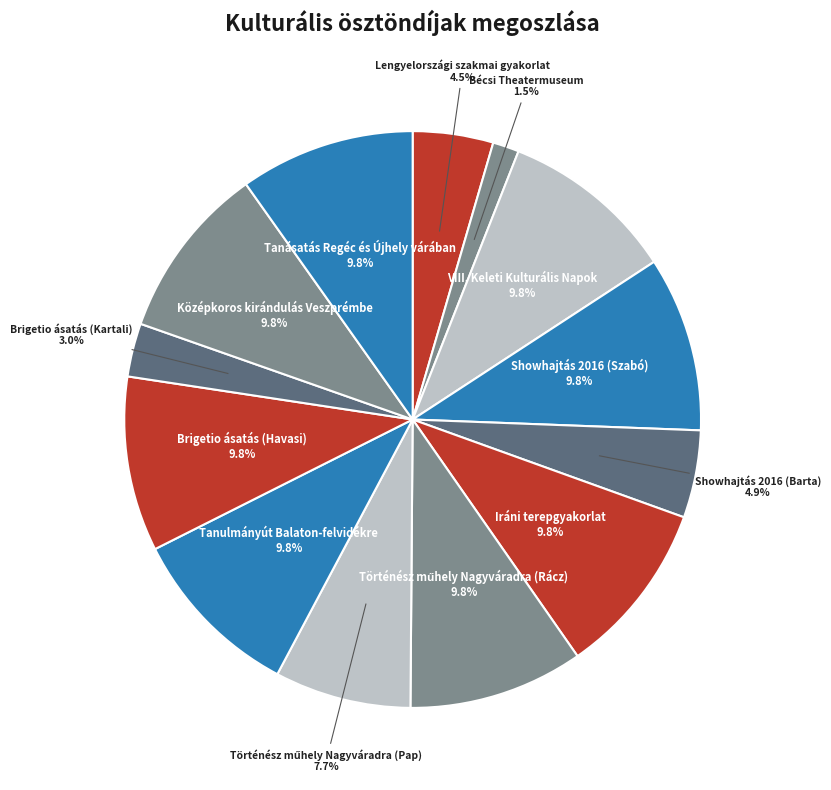

What percentage is the VIII. Keleti Kulturális Napok slice, to the nearest percent?

10%